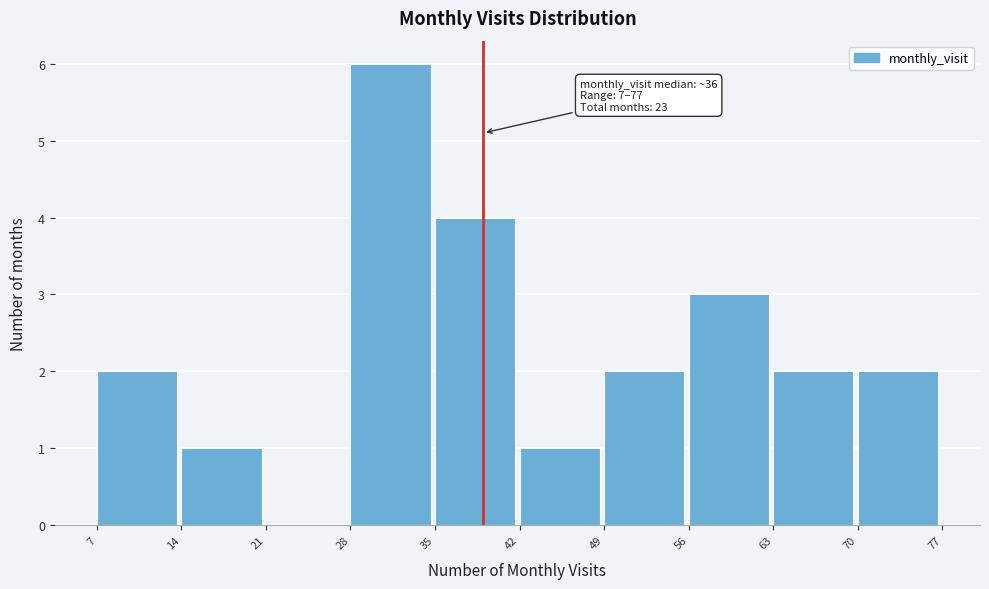

Which range on the x-axis has the tallest bar?

28 to 35